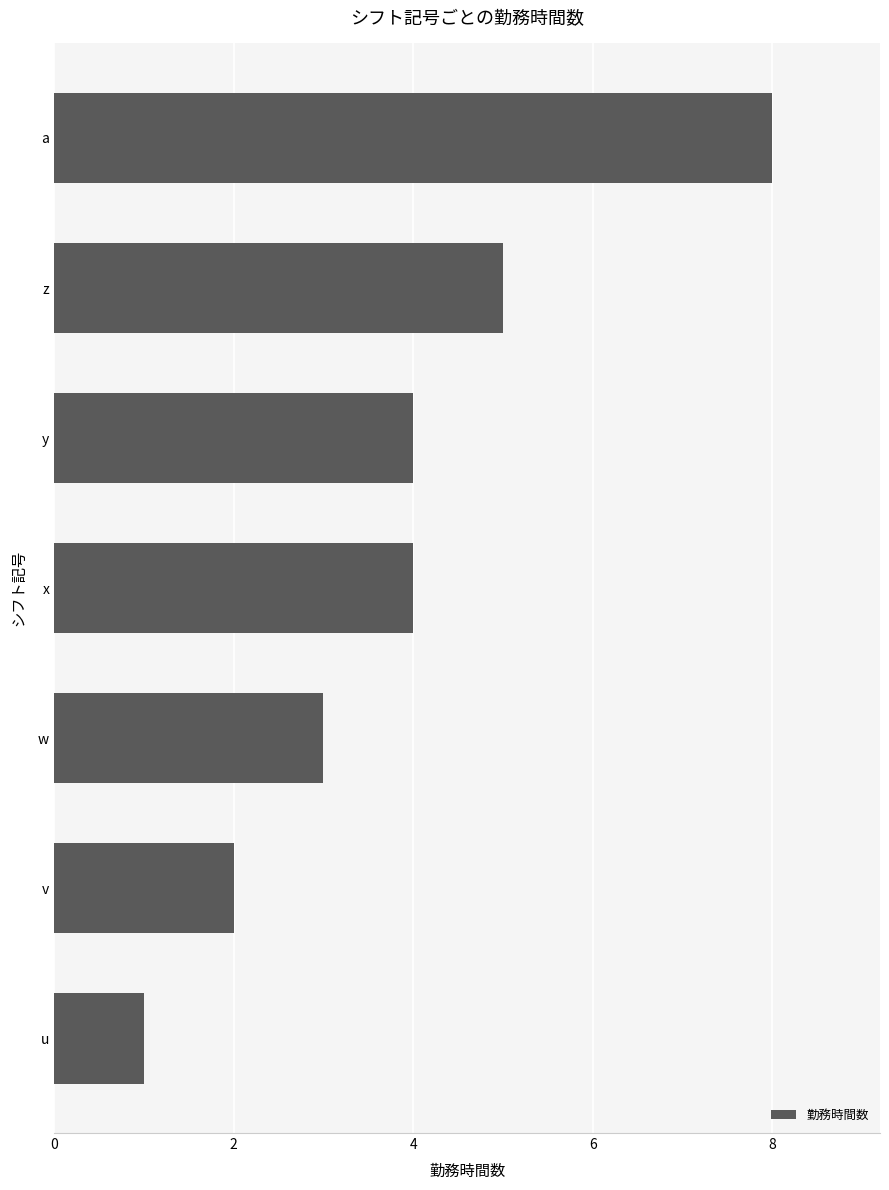

What is the minimum value shown in the chart?

1